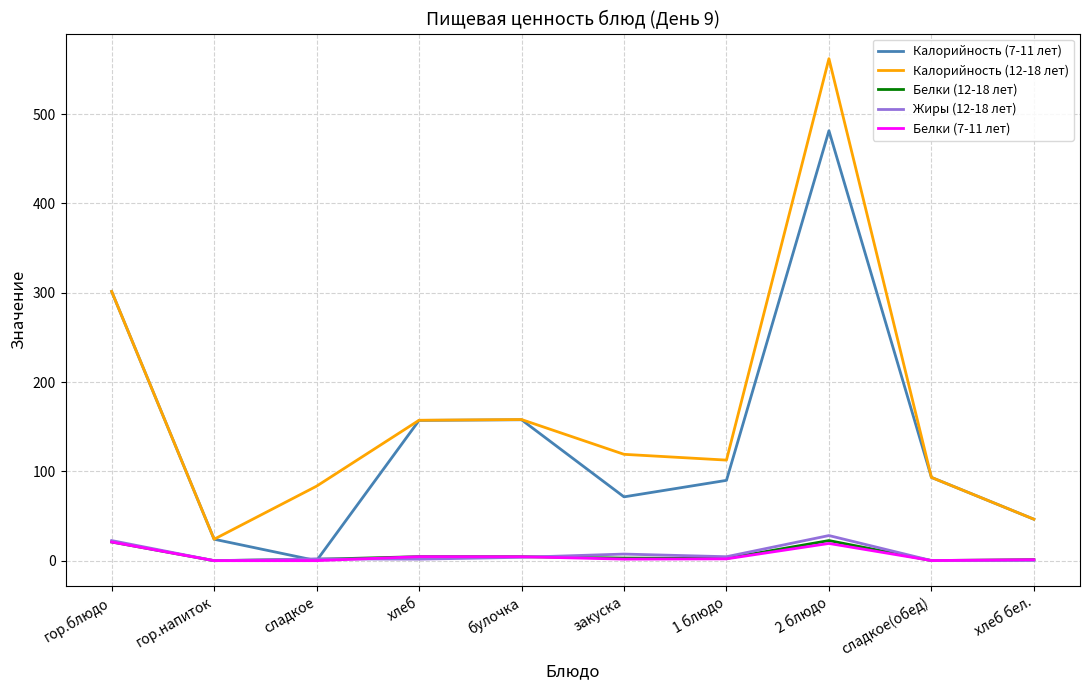

Which series has the largest range (max minus min)?

Калорийность (12-18 лет)